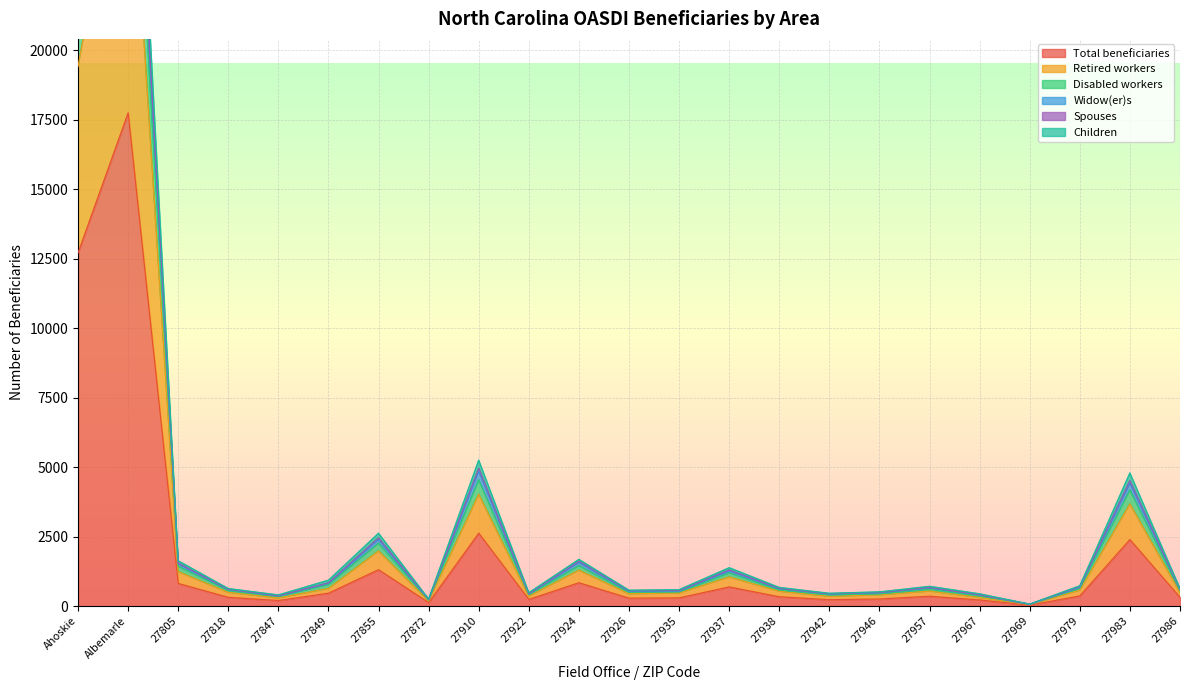

At which category does Disabled workers reach its first local valley?

27847